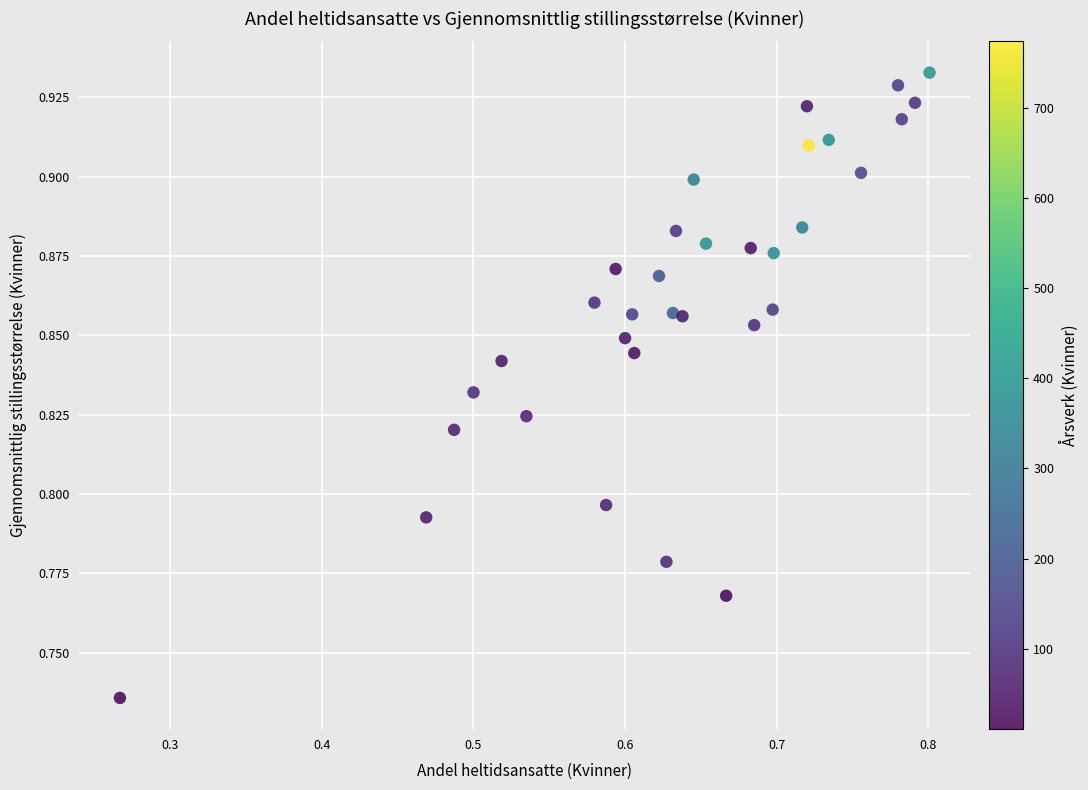

What is the range of X values (max minus min)?

0.5